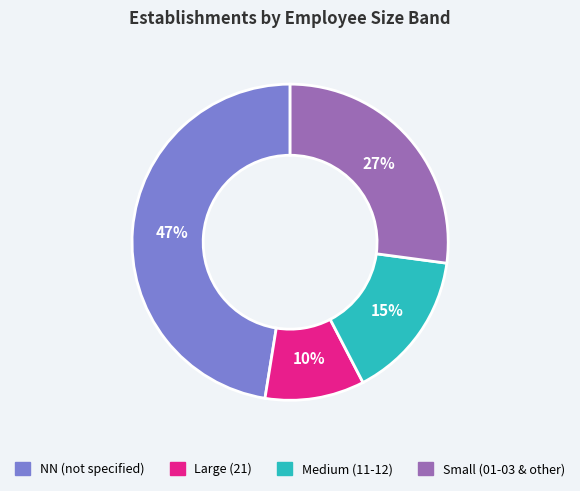

To the nearest percent, what is the difference between the largest and smallest slice percentages?

37%